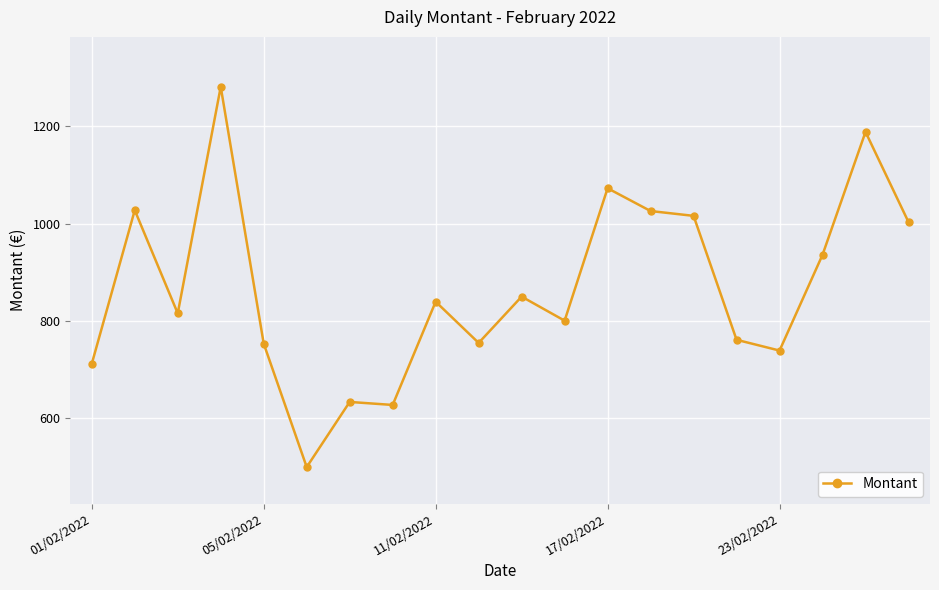

Does the chart have visible grid lines?

Yes